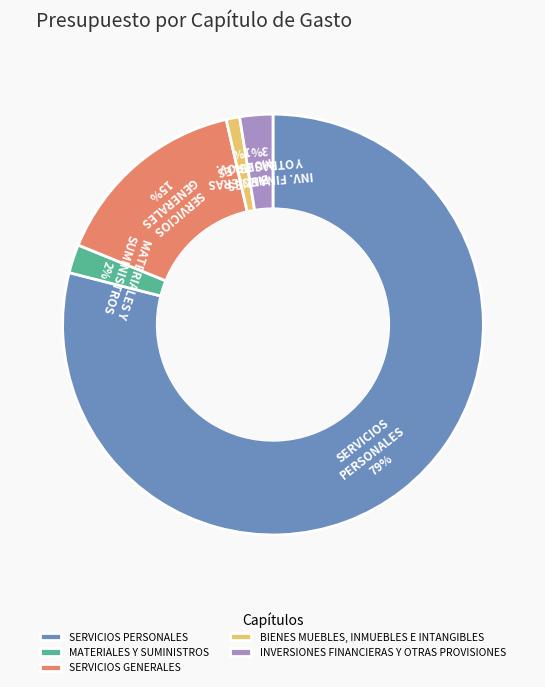

Does SERVICIOS PERSONALES account for over 50% of the chart?

Yes